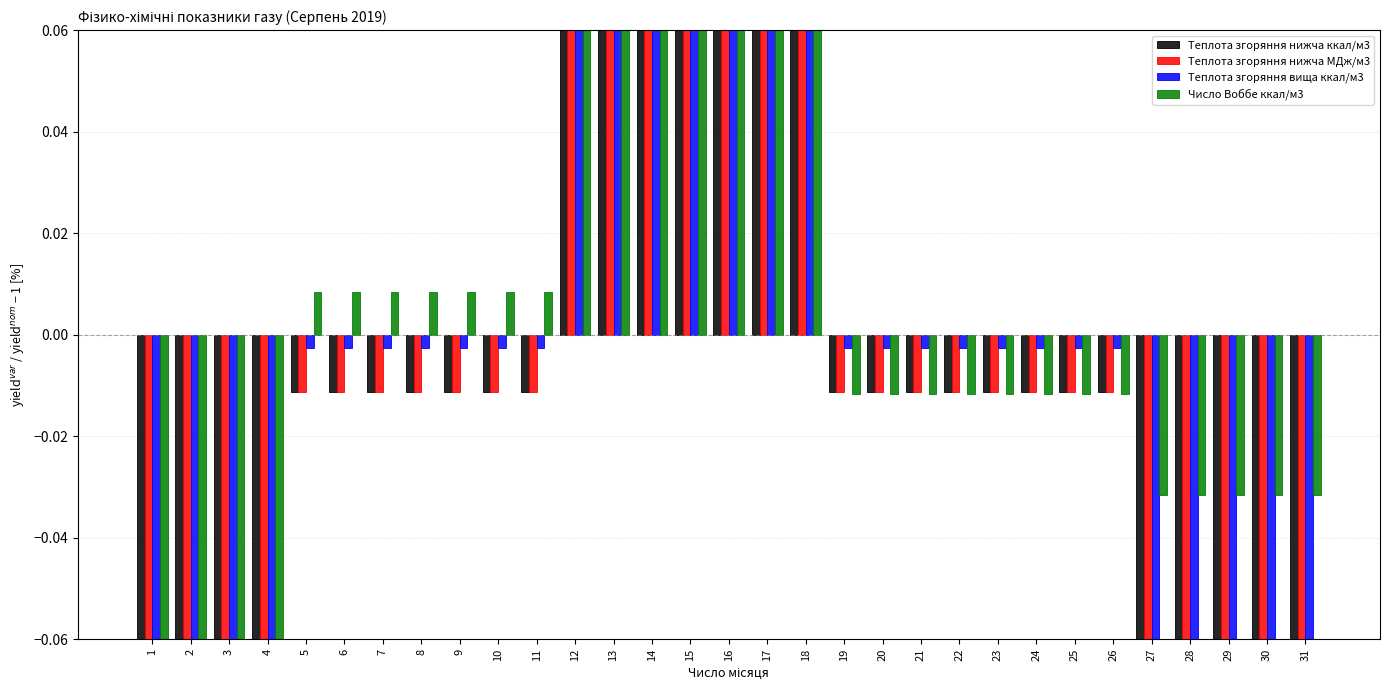

Reading right to left, what are all the values shown in this chart?

Теплота згоряння нижча ккал/м3: 31=-0.1	30=-0.1	29=-0.1	28=-0.1	27=-0.1	26=-0.0	25=-0.0	24=-0.0	23=-0.0	22=-0.0	21=-0.0	20=-0.0	19=-0.0	18=0.2	17=0.2	16=0.2	15=0.2	14=0.2	13=0.2	12=0.2	11=-0.0	10=-0.0	9=-0.0	8=-0.0	7=-0.0	6=-0.0	5=-0.0	4=-0.2	3=-0.2	2=-0.2	1=-0.2
Теплота згоряння нижча МДж/м3: 31=-0.1	30=-0.1	29=-0.1	28=-0.1	27=-0.1	26=-0.0	25=-0.0	24=-0.0	23=-0.0	22=-0.0	21=-0.0	20=-0.0	19=-0.0	18=0.2	17=0.2	16=0.2	15=0.2	14=0.2	13=0.2	12=0.2	11=-0.0	10=-0.0	9=-0.0	8=-0.0	7=-0.0	6=-0.0	5=-0.0	4=-0.2	3=-0.2	2=-0.2	1=-0.2
Теплота згоряння вища ккал/м3: 31=-0.1	30=-0.1	29=-0.1	28=-0.1	27=-0.1	26=-0.0	25=-0.0	24=-0.0	23=-0.0	22=-0.0	21=-0.0	20=-0.0	19=-0.0	18=0.2	17=0.2	16=0.2	15=0.2	14=0.2	13=0.2	12=0.2	11=-0.0	10=-0.0	9=-0.0	8=-0.0	7=-0.0	6=-0.0	5=-0.0	4=-0.2	3=-0.2	2=-0.2	1=-0.2
Число Воббе ккал/м3: 31=-0.0	30=-0.0	29=-0.0	28=-0.0	27=-0.0	26=-0.0	25=-0.0	24=-0.0	23=-0.0	22=-0.0	21=-0.0	20=-0.0	19=-0.0	18=0.1	17=0.1	16=0.1	15=0.1	14=0.1	13=0.1	12=0.1	11=0.0	10=0.0	9=0.0	8=0.0	7=0.0	6=0.0	5=0.0	4=-0.1	3=-0.1	2=-0.1	1=-0.1